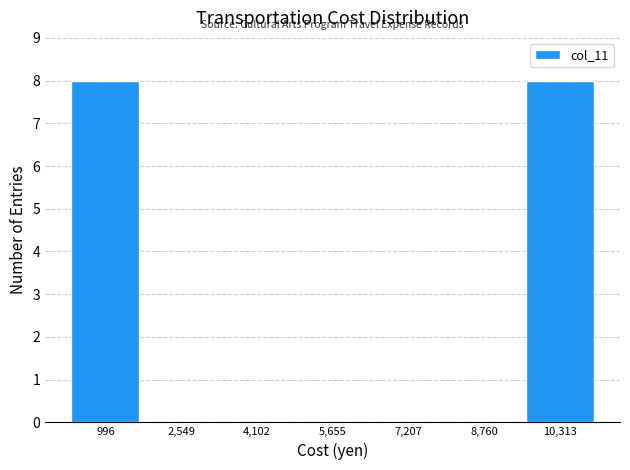

Reading left to right, transcribe this chart: for each bar, give the range it covers on the x-axis and its height. Neither the bar edges nor the heights are printed on the chart, so give them approximately, as read against the axes.

200 to 1800: 8
1800 to 3400: 0
3400 to 4800: 0
4800 to 6400: 0
6400 to 8000: 0
8000 to 9600: 0
9600 to 11000: 8